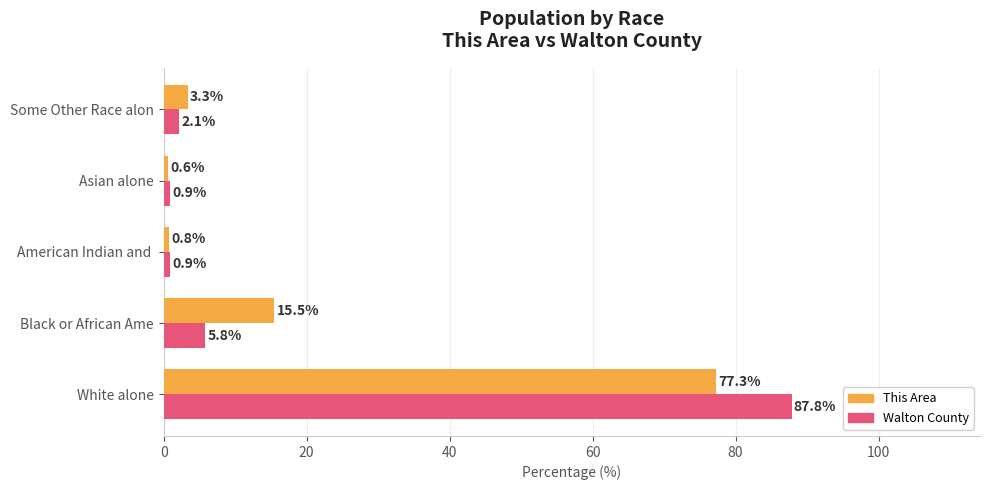

What is the lowest value of the Walton County series?

0.9